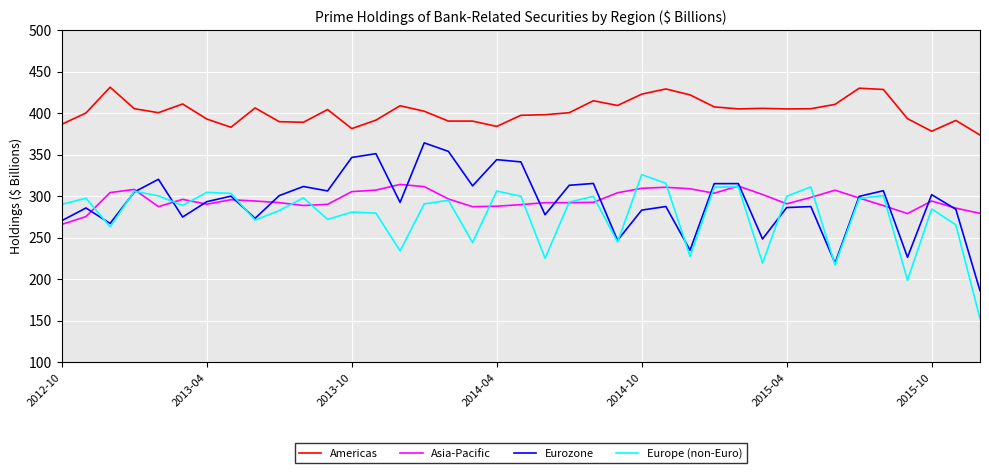

Which series has the largest range (max minus min)?

Eurozone